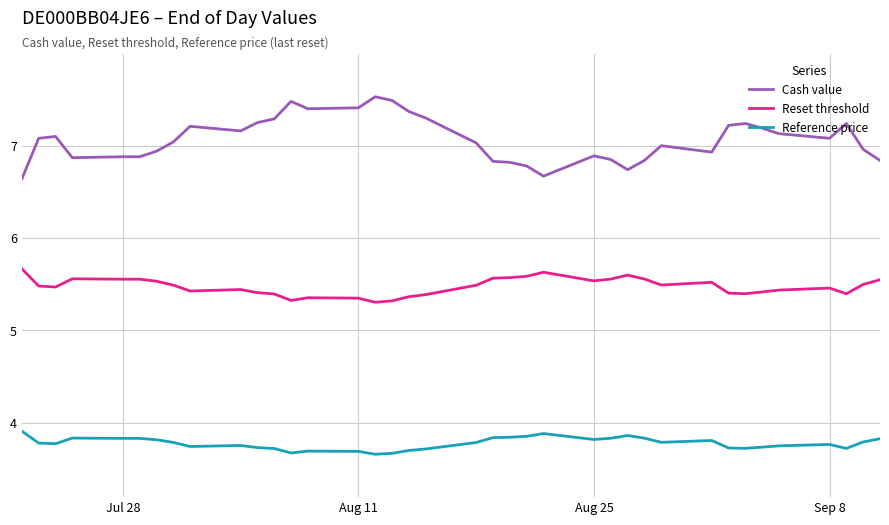

Which series has the largest range (max minus min)?

Cash value